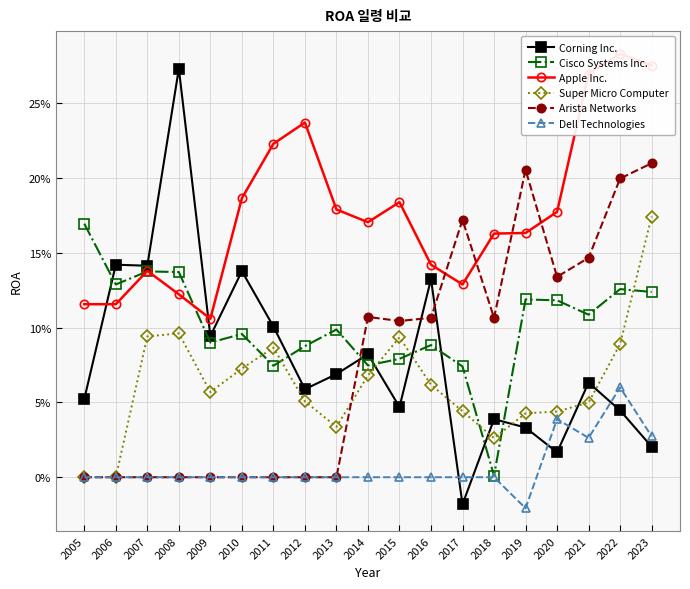

Reading left to right, transcribe all the data shown in this chart.

Corning Inc.: 2005=0.1	2006=0.1	2007=0.1	2008=0.3	2009=0.1	2010=0.1	2011=0.1	2012=0.1	2013=0.1	2014=0.1	2015=0.0	2016=0.1	2017=-0.0	2018=0.0	2019=0.0	2020=0.0	2021=0.1	2022=0.0	2023=0.0
Cisco Systems Inc.: 2005=0.2	2006=0.1	2007=0.1	2008=0.1	2009=0.1	2010=0.1	2011=0.1	2012=0.1	2013=0.1	2014=0.1	2015=0.1	2016=0.1	2017=0.1	2018=0.0	2019=0.1	2020=0.1	2021=0.1	2022=0.1	2023=0.1
Apple Inc.: 2005=0.1	2006=0.1	2007=0.1	2008=0.1	2009=0.1	2010=0.2	2011=0.2	2012=0.2	2013=0.2	2014=0.2	2015=0.2	2016=0.1	2017=0.1	2018=0.2	2019=0.2	2020=0.2	2021=0.3	2022=0.3	2023=0.3
Super Micro Computer: 2005=0.0	2006=0.0	2007=0.1	2008=0.1	2009=0.1	2010=0.1	2011=0.1	2012=0.1	2013=0.0	2014=0.1	2015=0.1	2016=0.1	2017=0.0	2018=0.0	2019=0.0	2020=0.0	2021=0.0	2022=0.1	2023=0.2
Arista Networks: 2005=0.0	2006=0.0	2007=0.0	2008=0.0	2009=0.0	2010=0.0	2011=0.0	2012=0.0	2013=0.0	2014=0.1	2015=0.1	2016=0.1	2017=0.2	2018=0.1	2019=0.2	2020=0.1	2021=0.1	2022=0.2	2023=0.2
Dell Technologies: 2005=0.0	2006=0.0	2007=0.0	2008=0.0	2009=0.0	2010=0.0	2011=0.0	2012=0.0	2013=0.0	2014=0.0	2015=0.0	2016=0.0	2017=0.0	2018=0.0	2019=-0.0	2020=0.0	2021=0.0	2022=0.1	2023=0.0